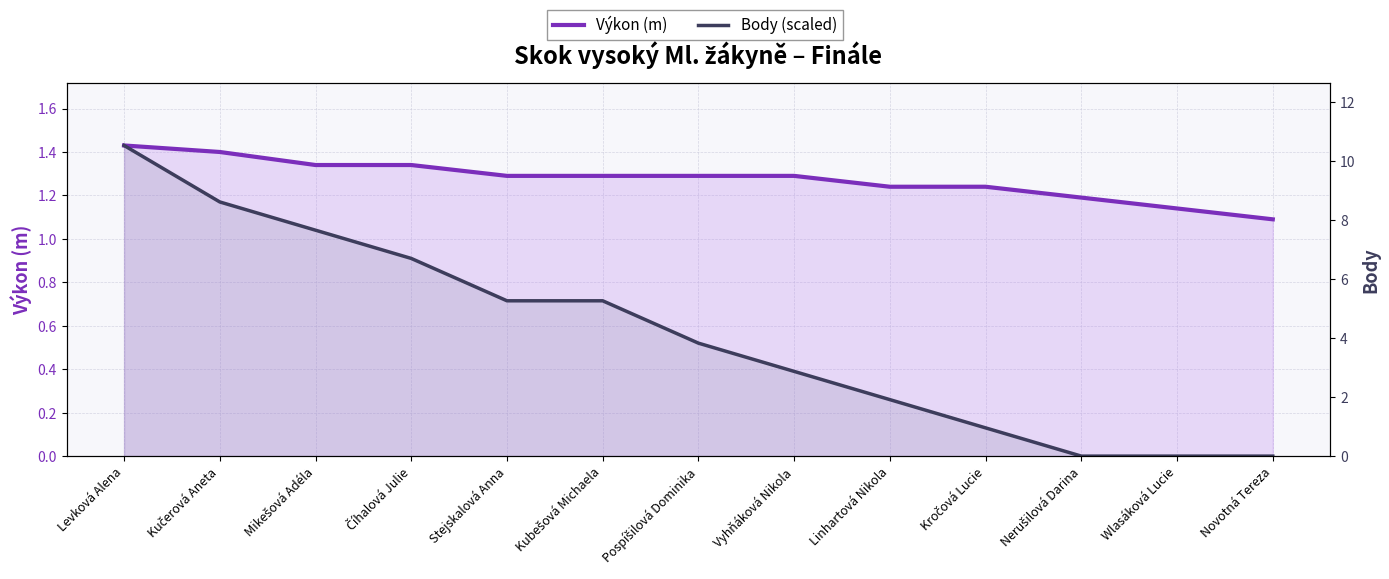

Rank the series at Mikešová Adéla from highest to lowest value.

Výkon (m), Body (scaled)